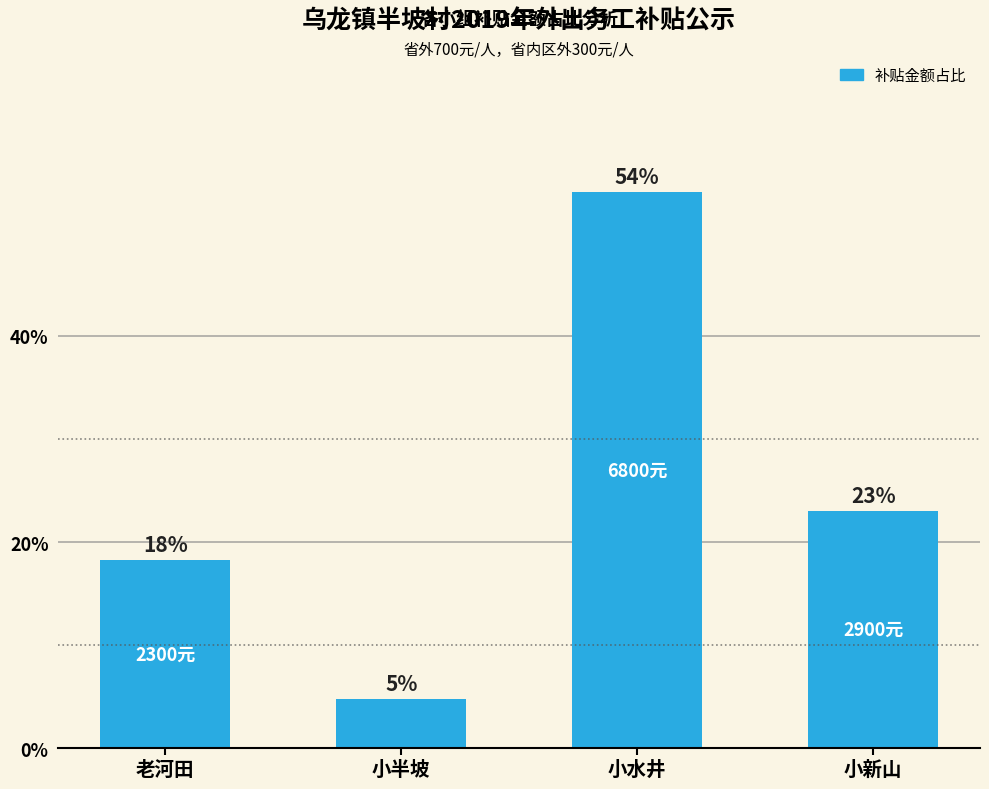

Which category has the highest value across all series?

小水井